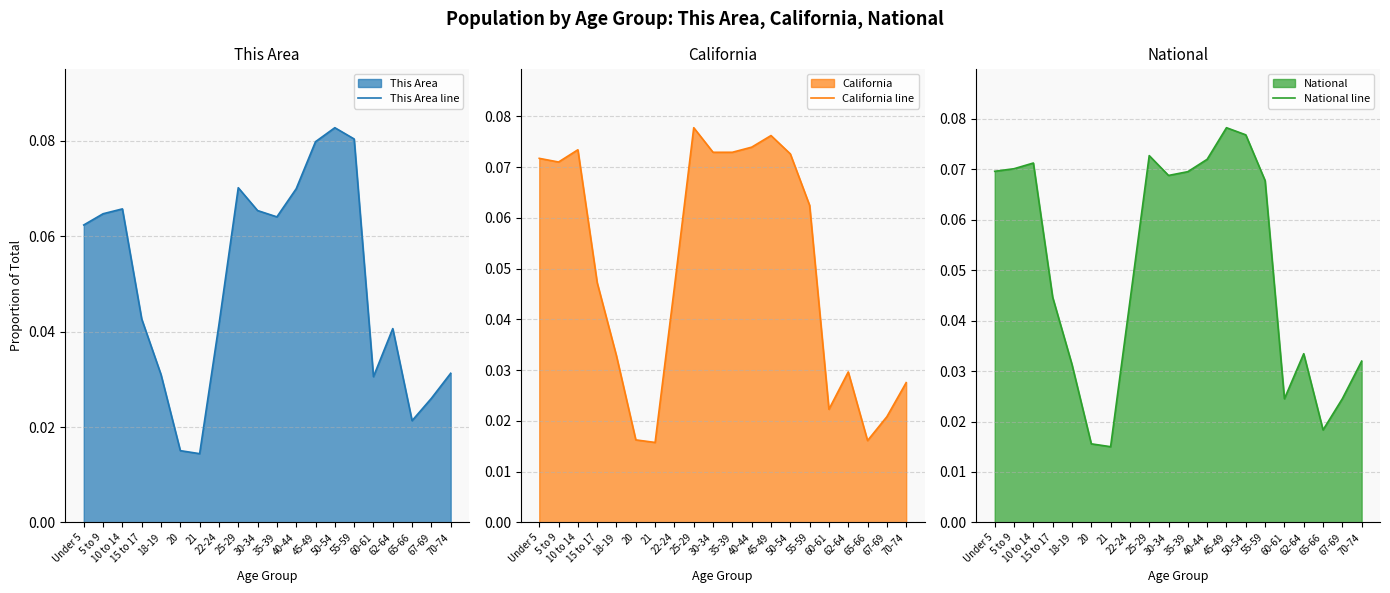

How many lines are shown in the chart?

3